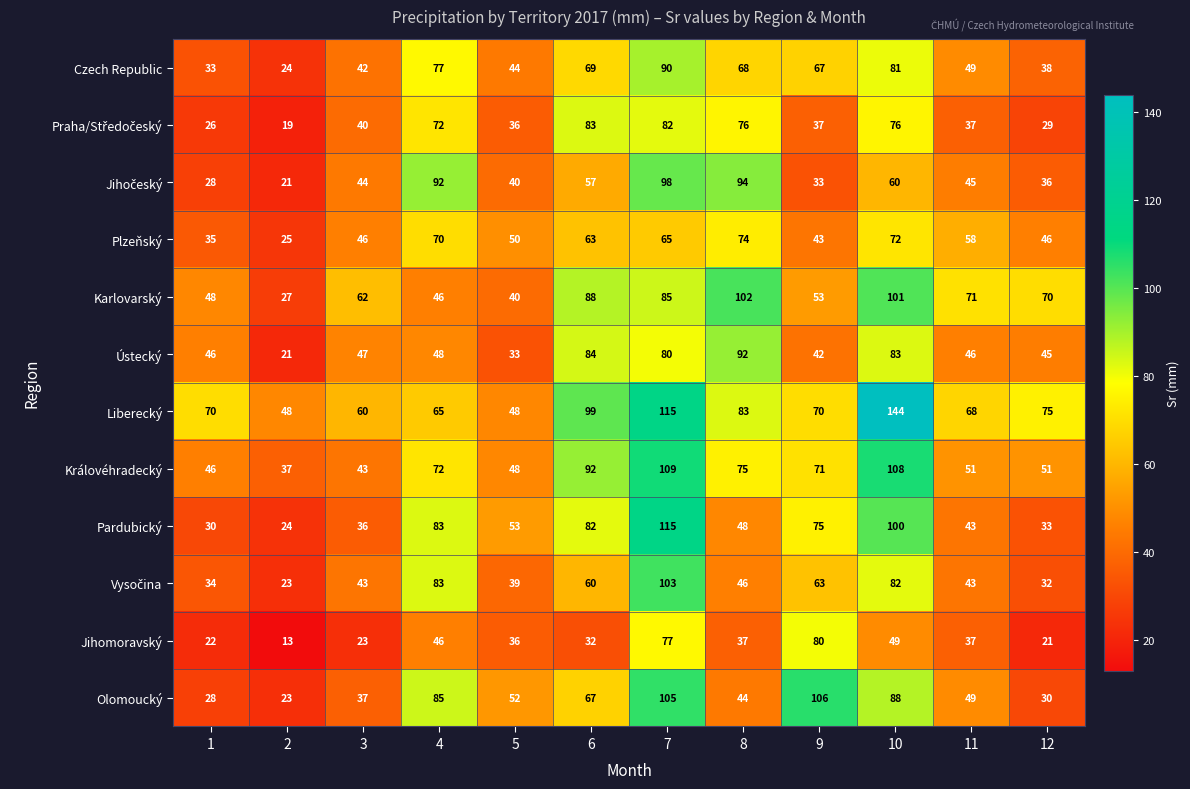

At which label is Liberecký closest to 96?

6